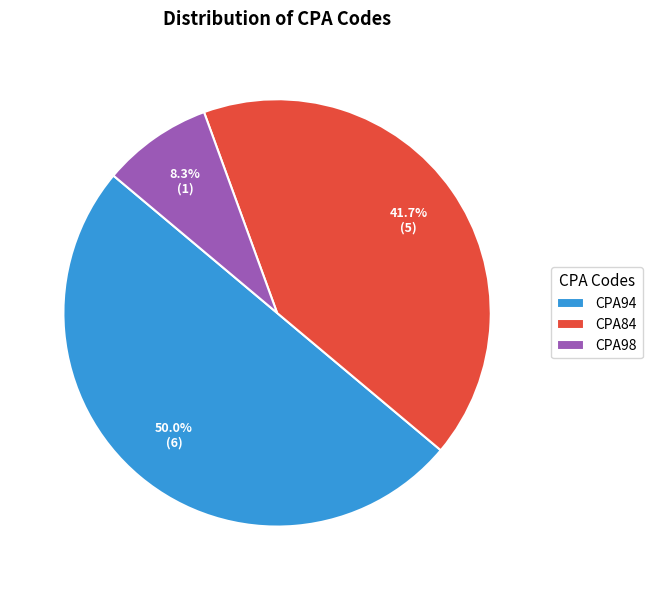

How much of the chart is everything except CPA84?

58.3%